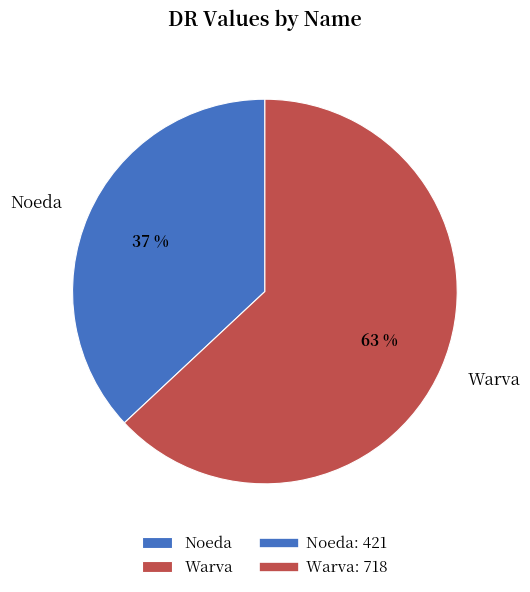

Do Noeda and Warva together represent more than half of the pie?

Yes